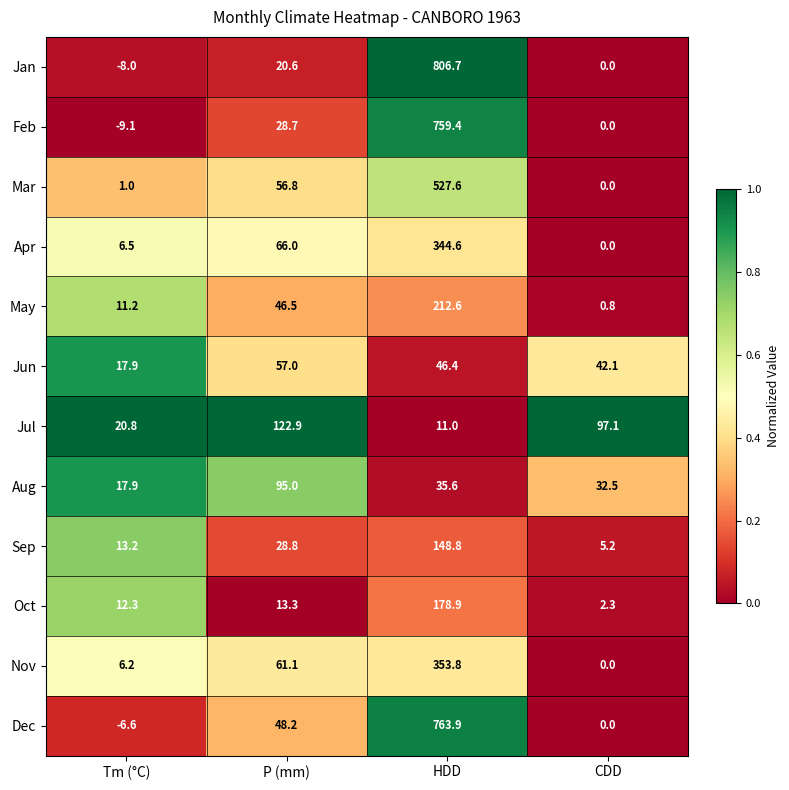

What is the spread (max minus min) of values at P (mm)?

109.6